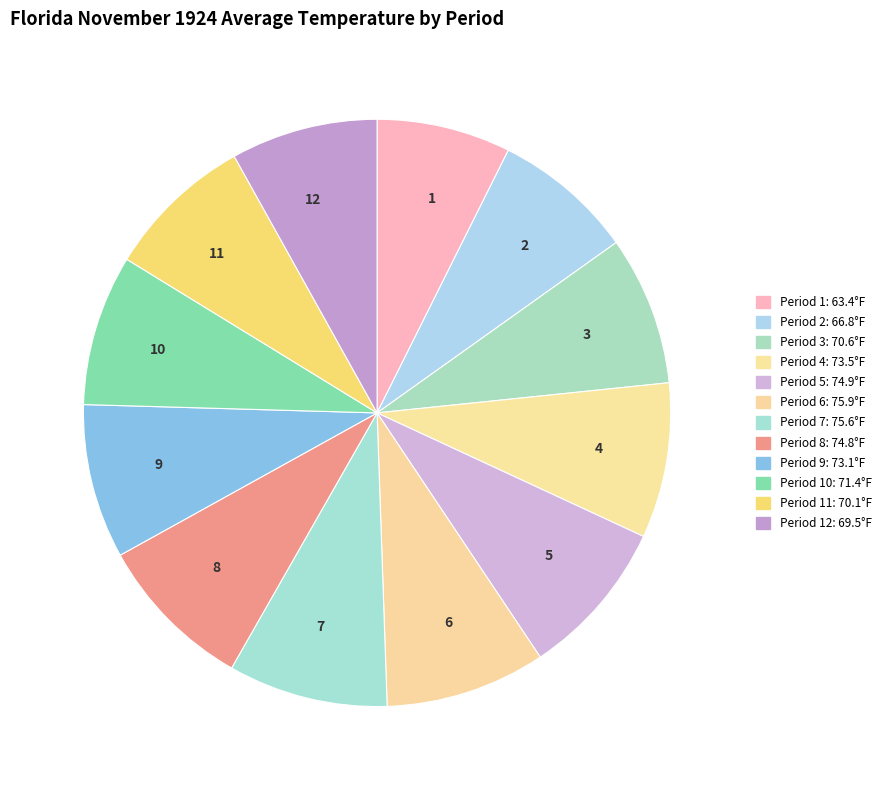

Is it true that 3 is 8% of the pie?

True